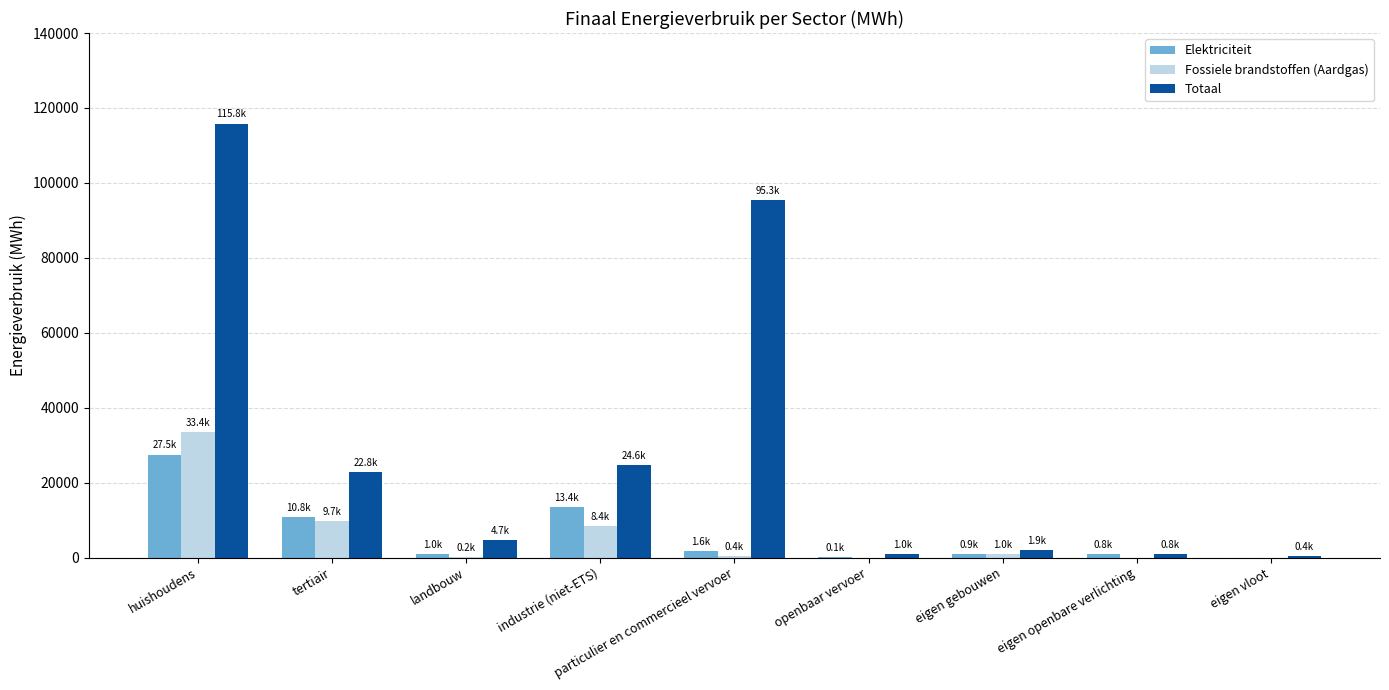

At which category does the chart reach its peak across all series?

huishoudens